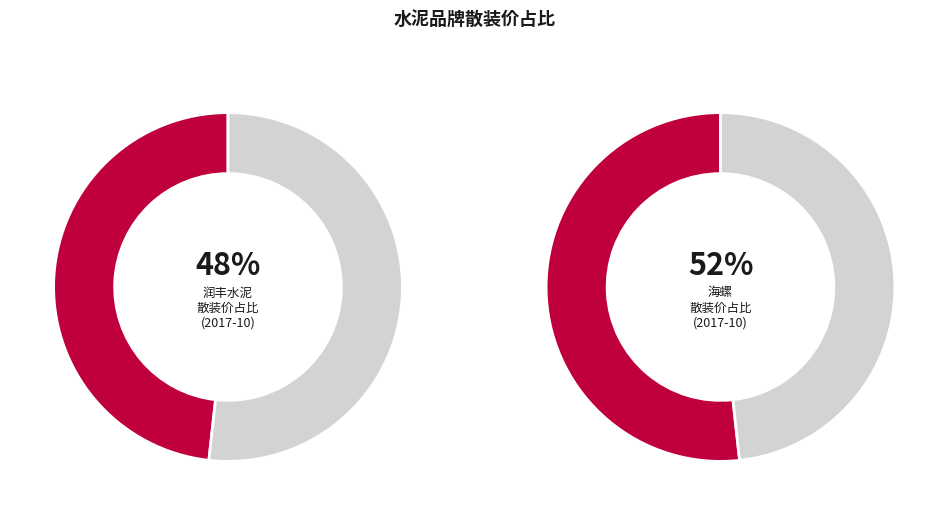

To the nearest percent, what percentage of the pie is 海螺?

52%